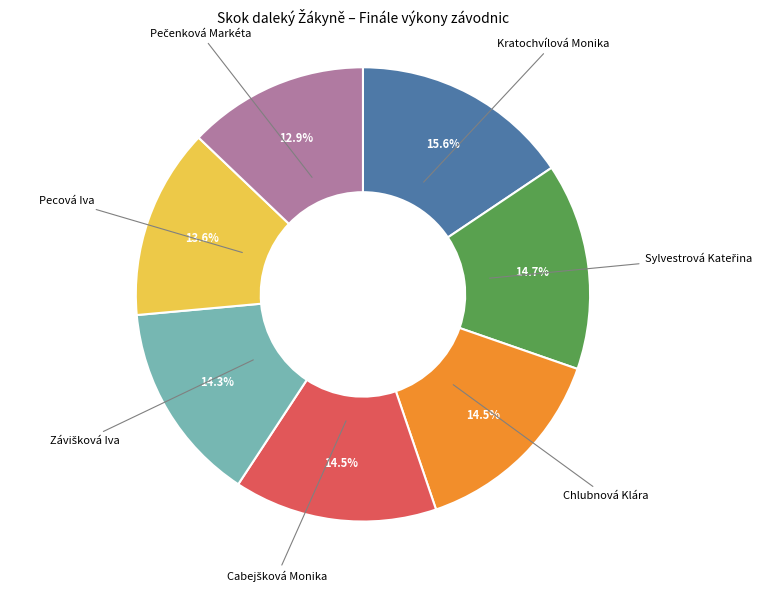

To the nearest percent, what is the difference between the largest and smallest slice percentages?

3%